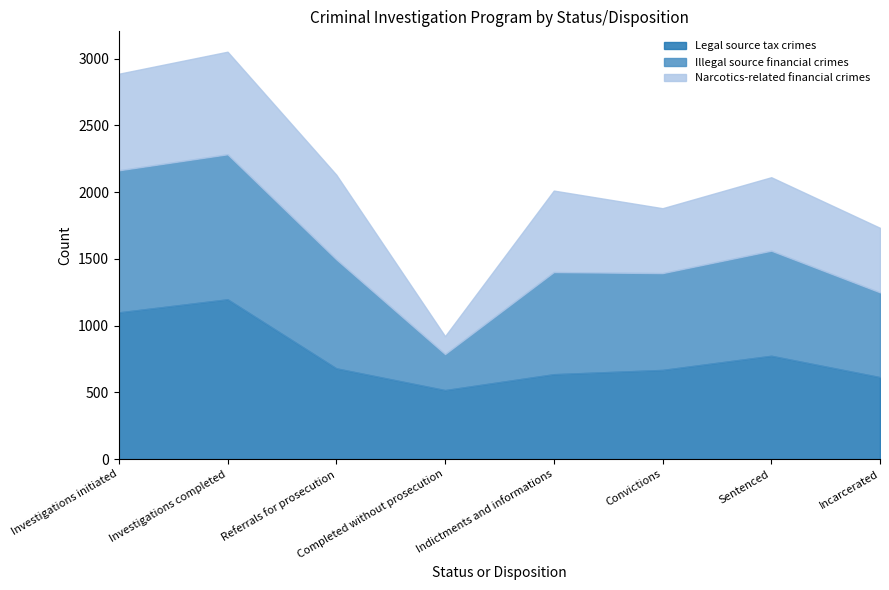

Where is the first local maximum for Legal source tax crimes?

Investigations completed